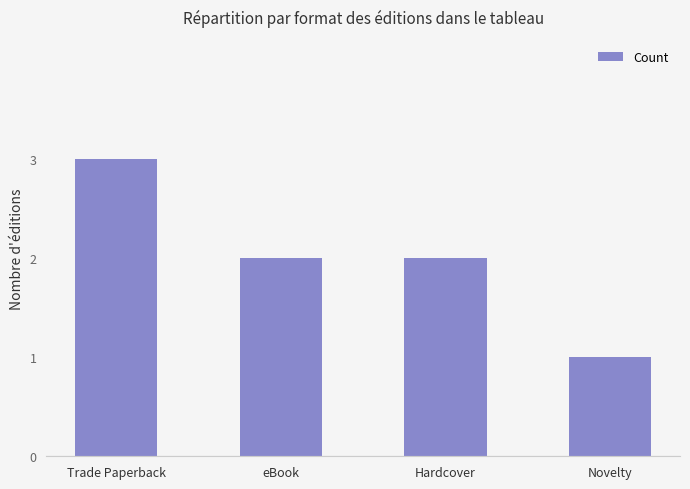

What is the sum of the values at Hardcover and Novelty?

3